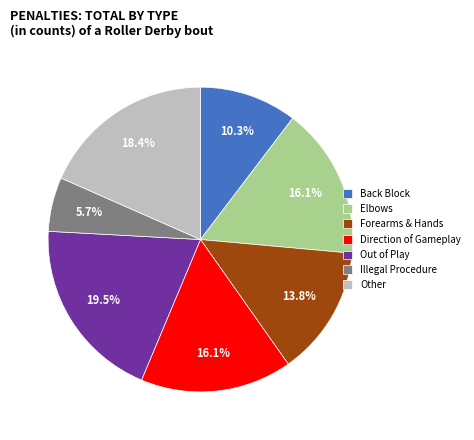

Between Out of Play and Elbows, which is larger?

Out of Play